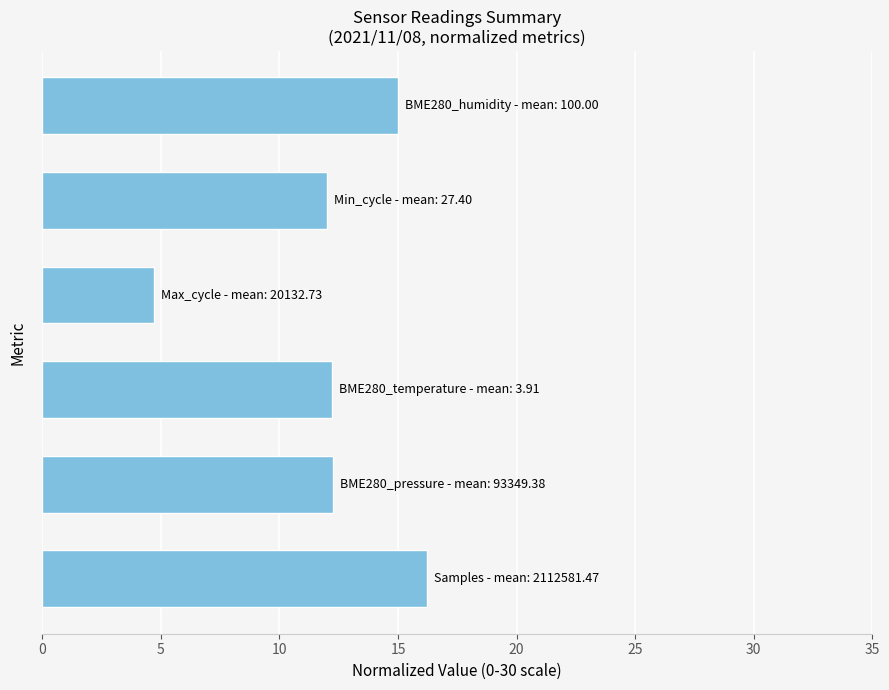

What is the maximum value shown in the chart?

16.2